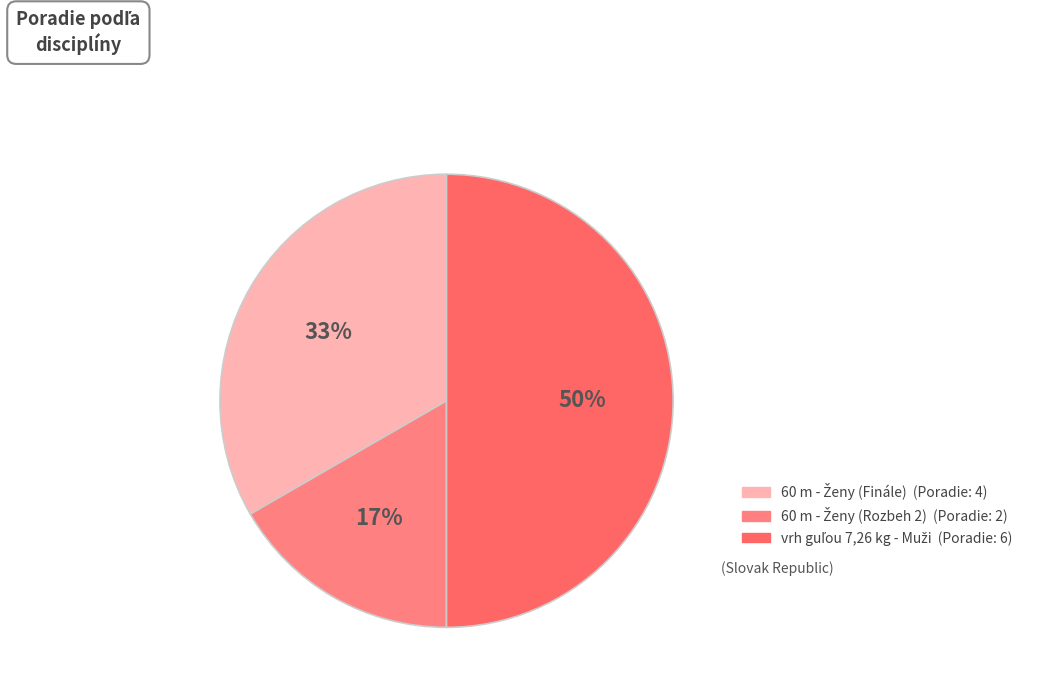

Is it true that 60 m - Ženy (Finále) is 33% of the pie?

True